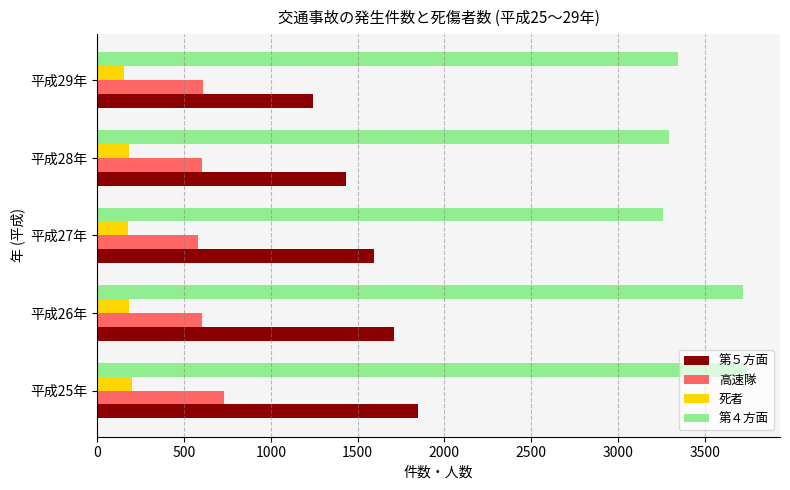

Which series has the largest total across all categories?

第４方面